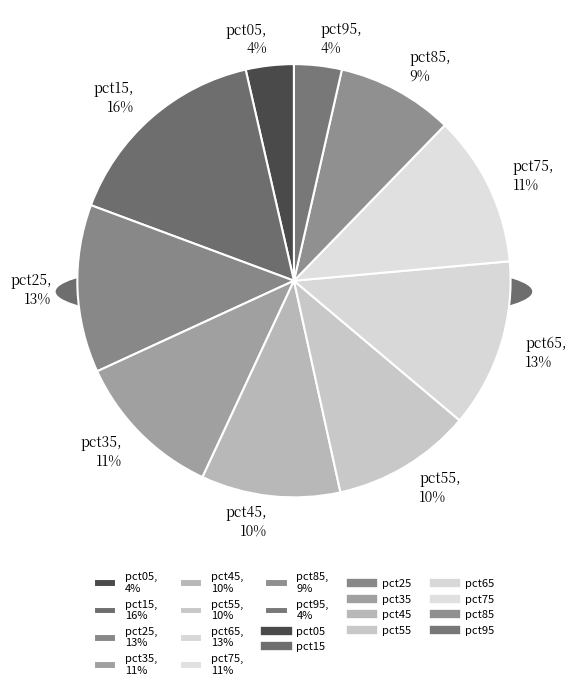

To the nearest percent, what portion does pct55 represent?

10%